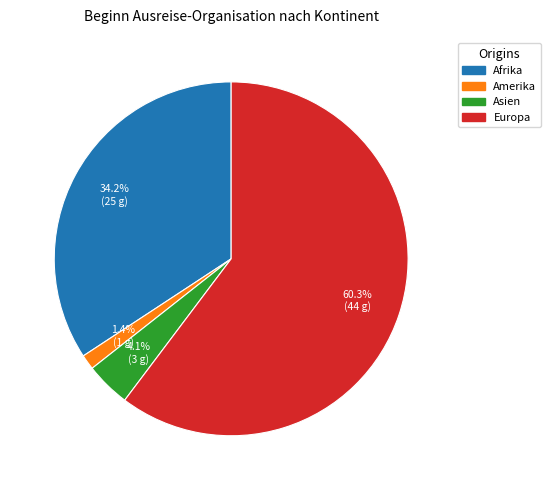

Is there any slice that represents more than half of the pie?

Yes